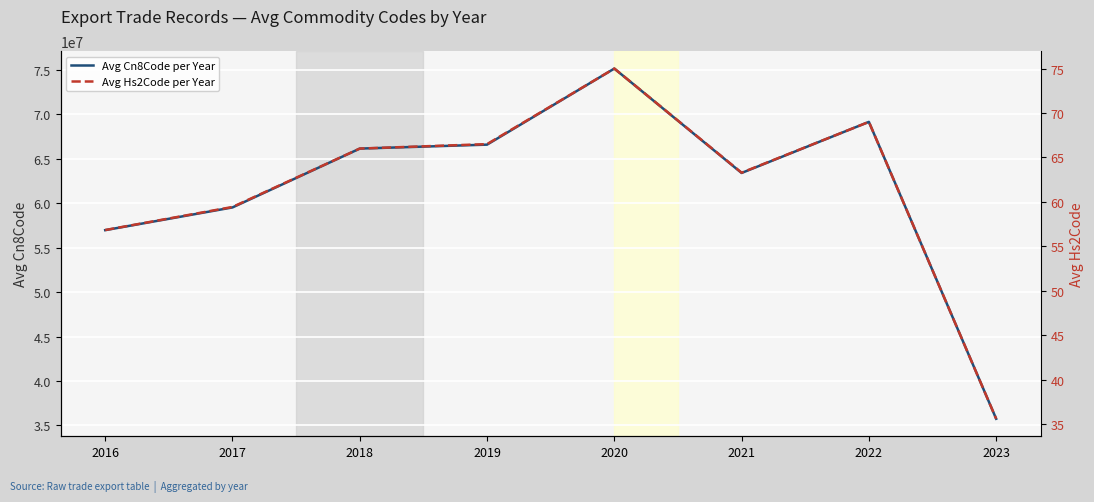

True or false: Avg Cn8Code per Year and Avg Hs2Code per Year cross at least once.

False